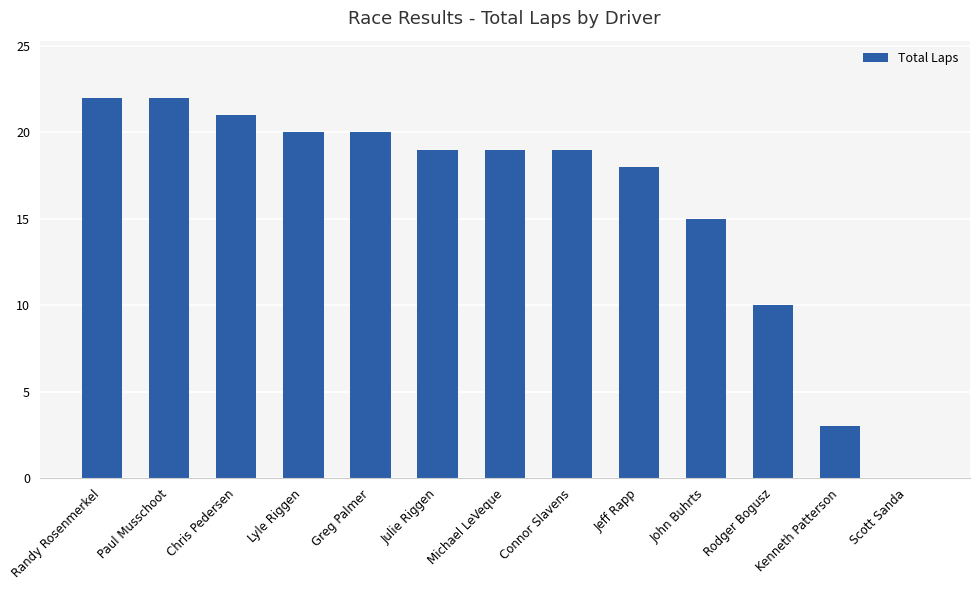

What is the sum of all values?

208